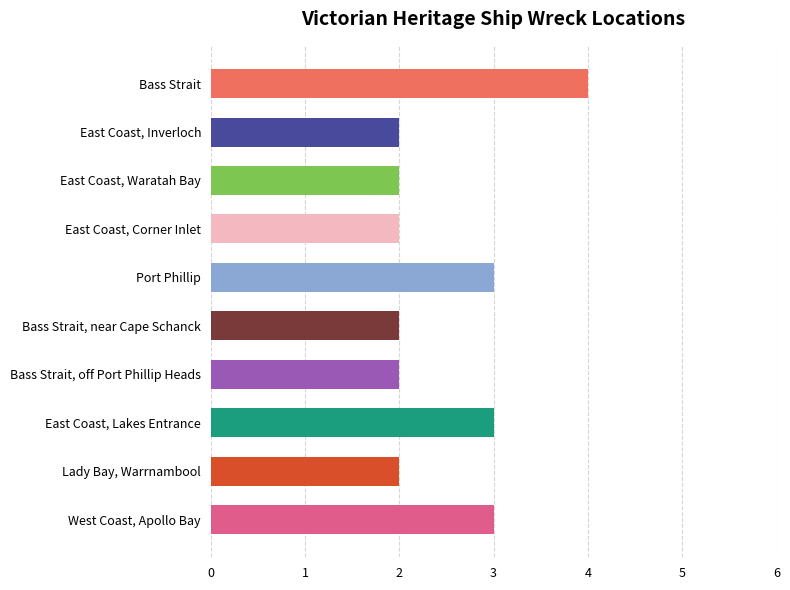

True or false: the data shows 7 at Bass Strait.

False